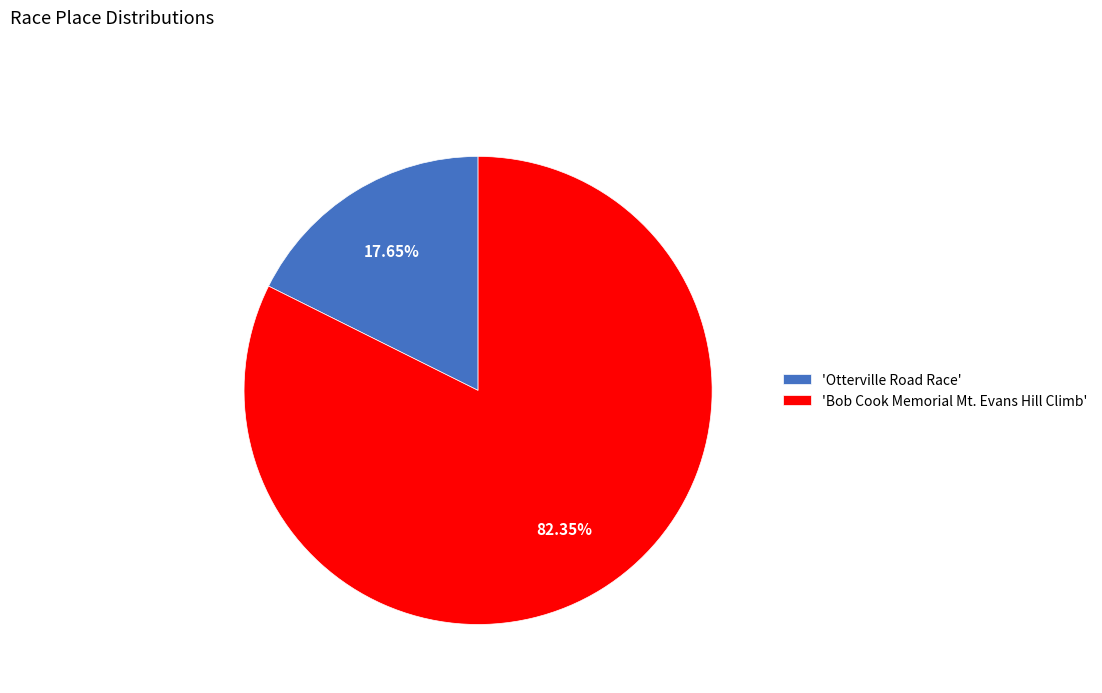

How many slices are in this pie chart?

2